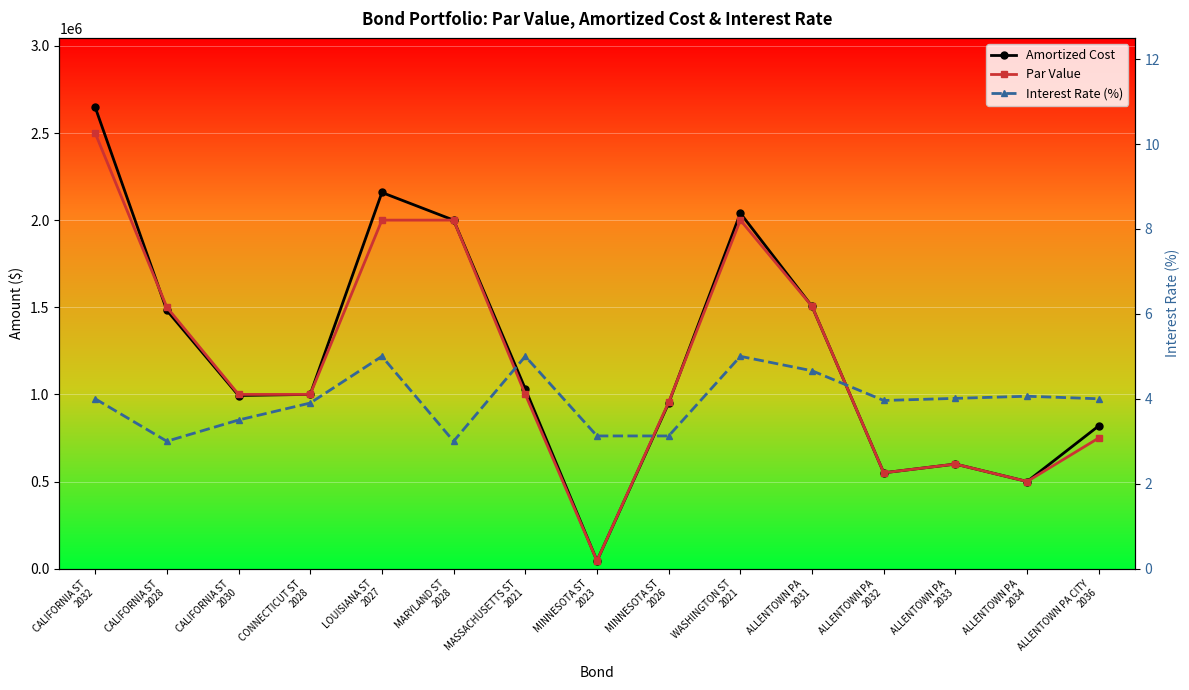

Is it true that Amortized Cost equals 2158584.6 at LOUISIANA ST
2027?

True